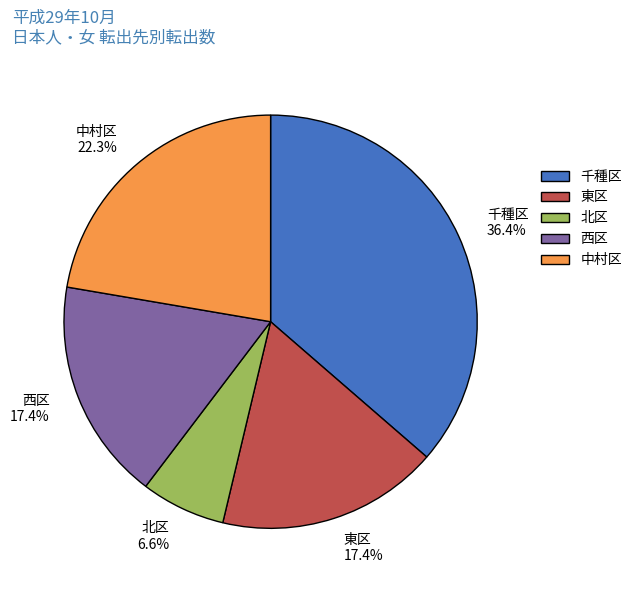

How many slices are in this pie chart?

5